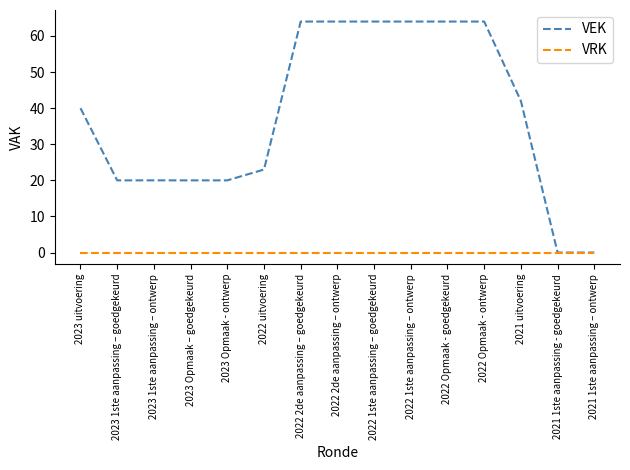

Where is VEK nearest to the value 32?

2023 uitvoering